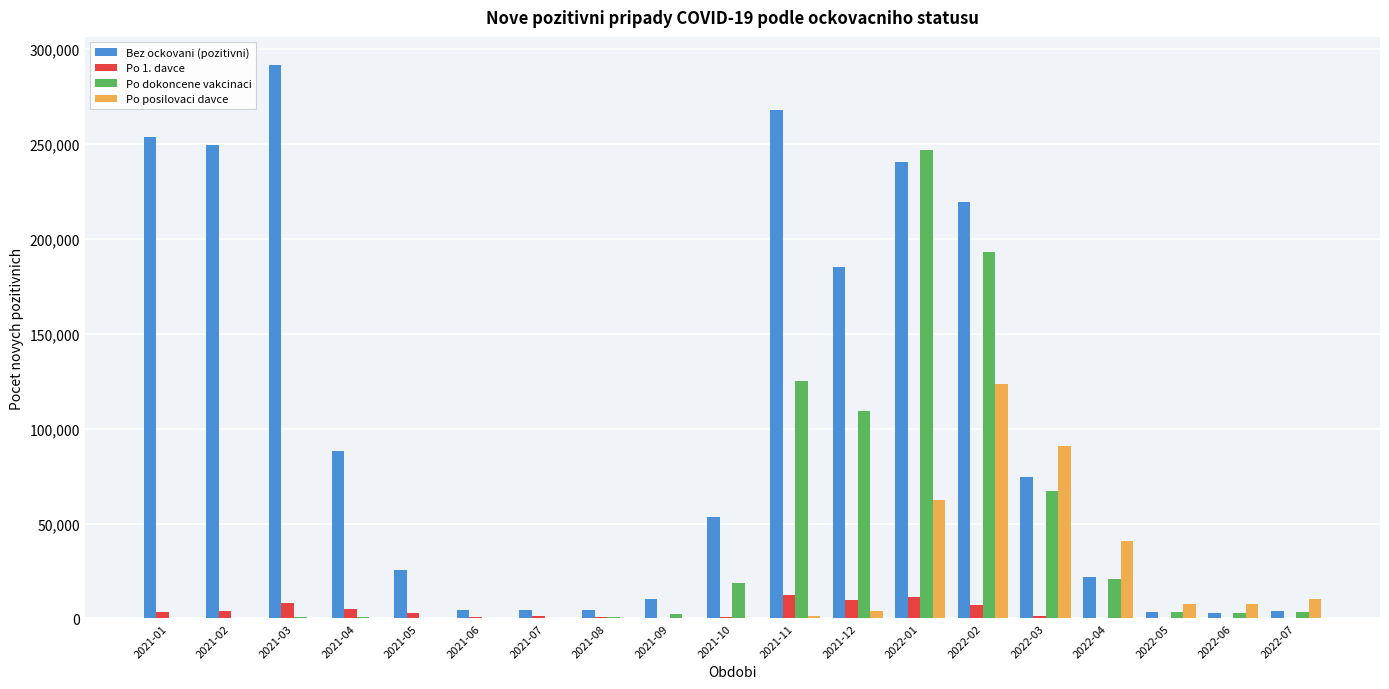

The value of Bez ockovani (pozitivni) at 2021-12 is 185001. True or false?

True